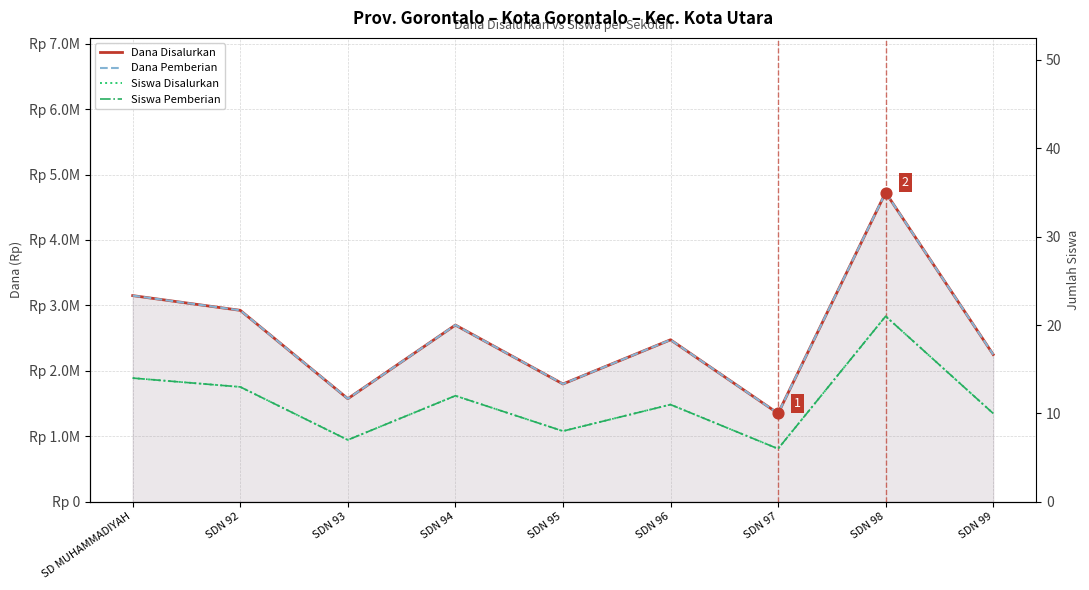

Which series has the widest spread of Y values?

Dana Disalurkan